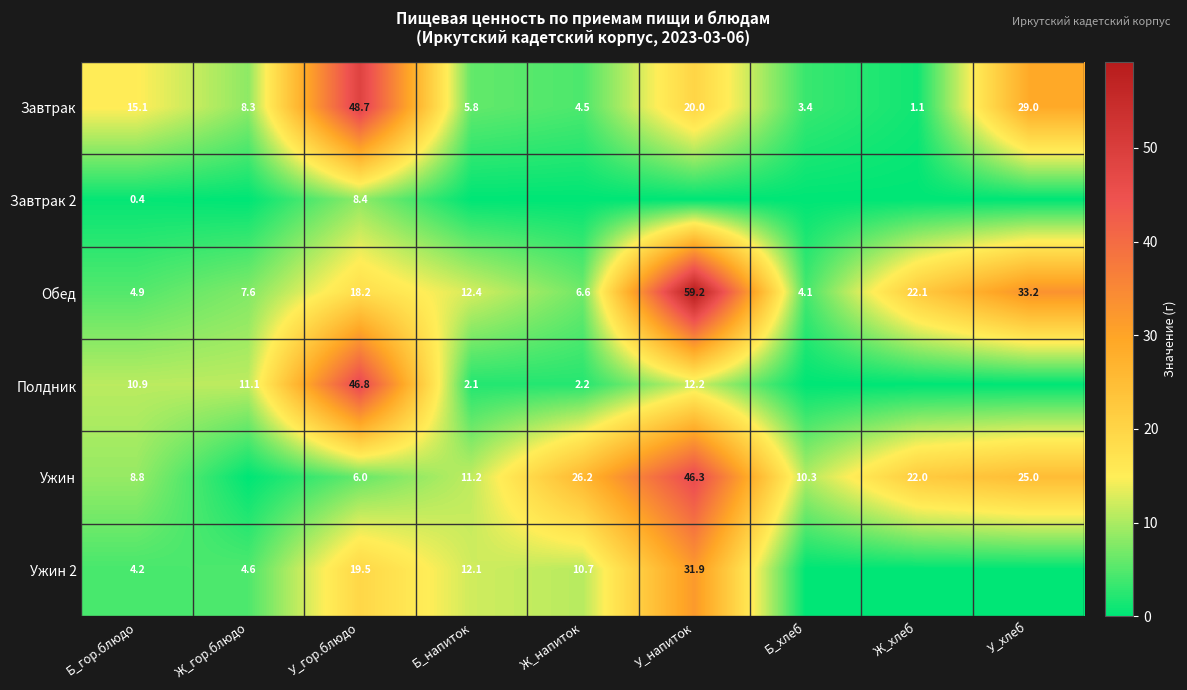

What is the sum of the Завтрак values at Б_гор.блюдо and Ж_гор.блюдо?

23.4